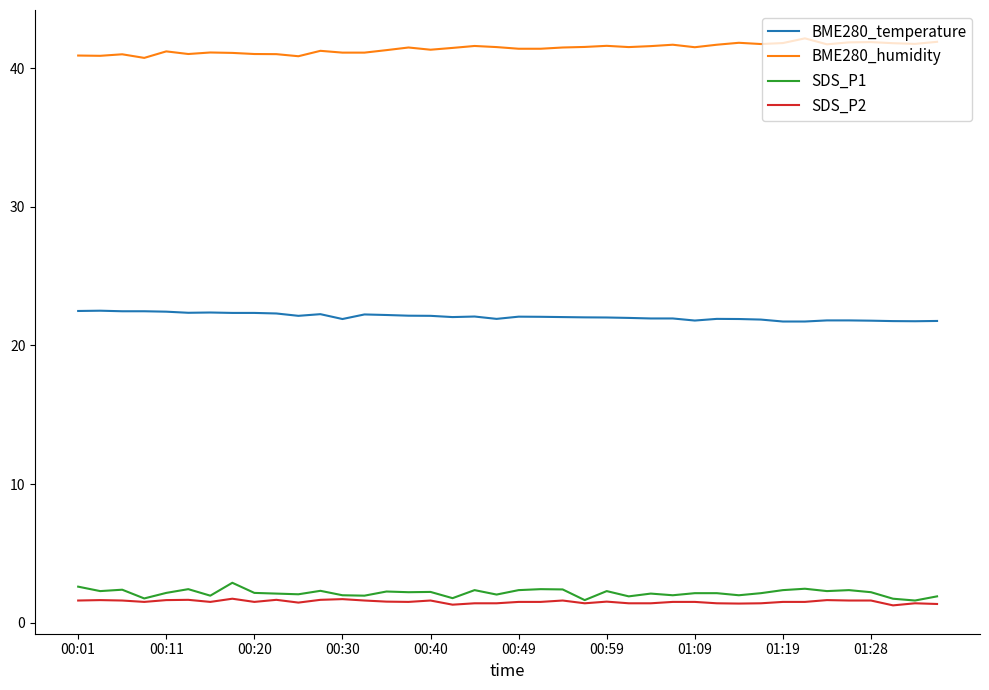

What is the greatest value displayed?

42.2